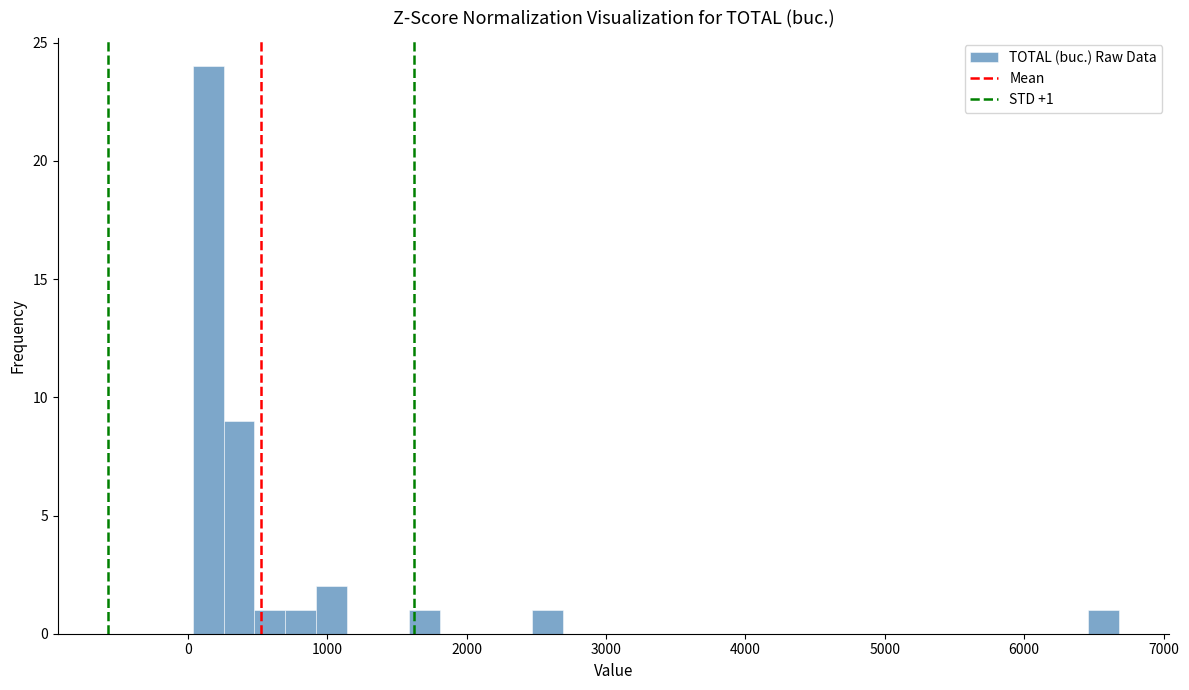

Read against the x-axis, roughly where is the centre of the tallest bar?

100